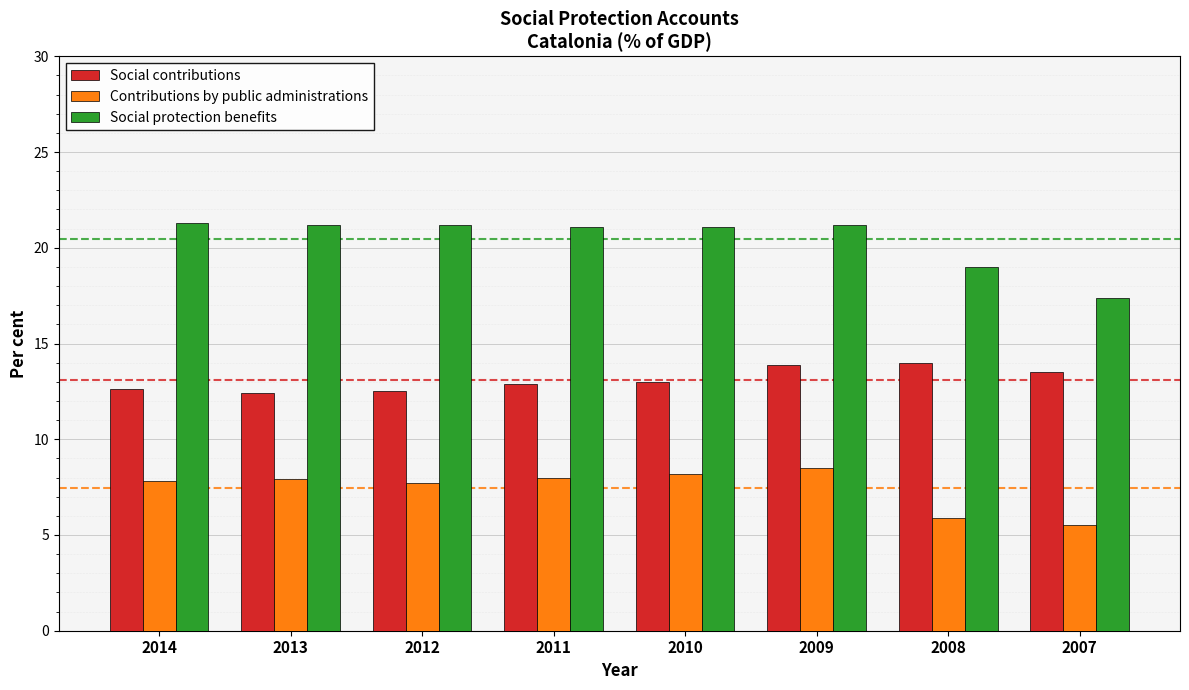

Count the number of categories in the chart.

8